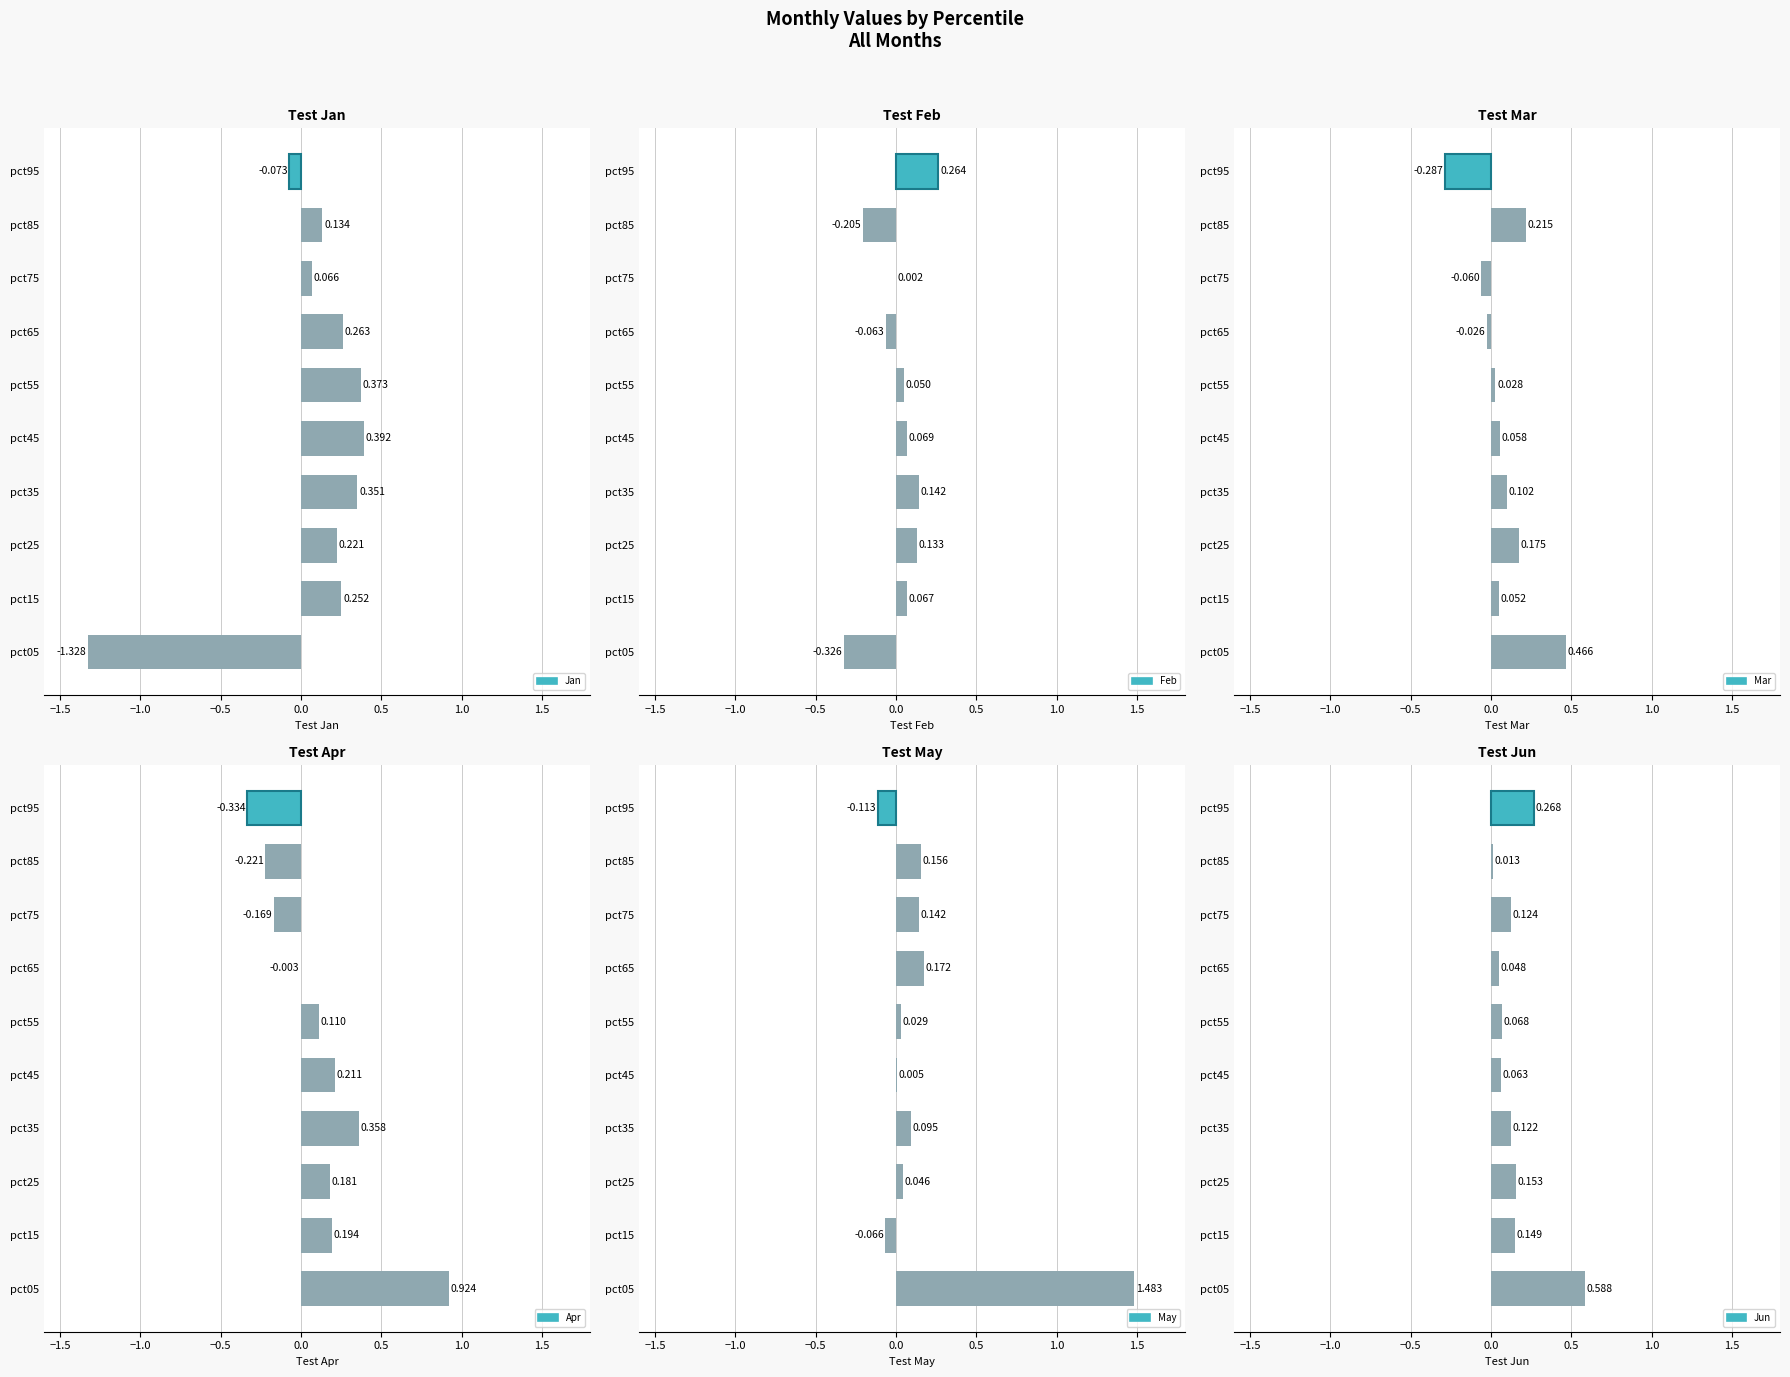

The Mar series shows 0.2 at pct05. True or false?

False